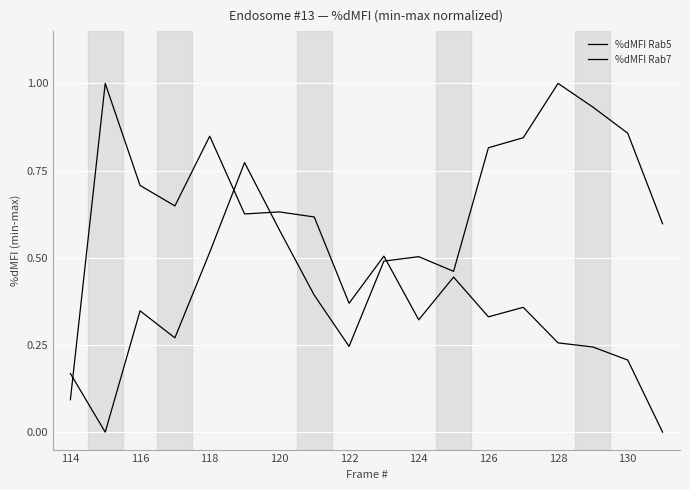

Does the chart have visible grid lines?

Yes